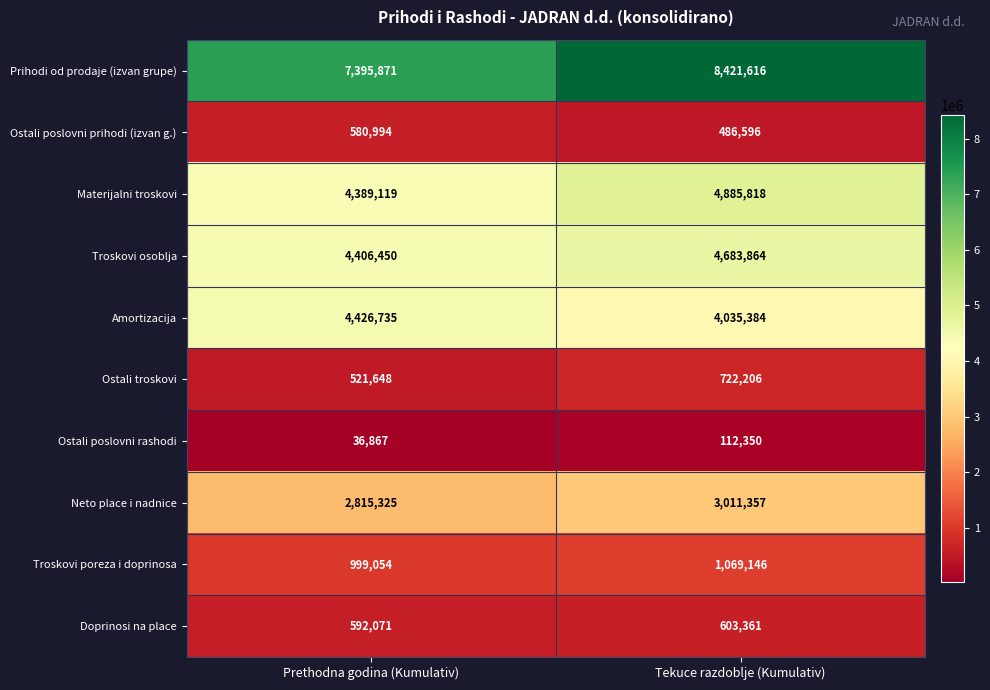

Rank the series by their maximum value, from highest to lowest.

Prihodi od prodaje (izvan grupe), Materijalni troskovi, Troskovi osoblja, Amortizacija, Neto place i nadnice, Troskovi poreza i doprinosa, Ostali troskovi, Doprinosi na place, Ostali poslovni prihodi (izvan g.), Ostali poslovni rashodi